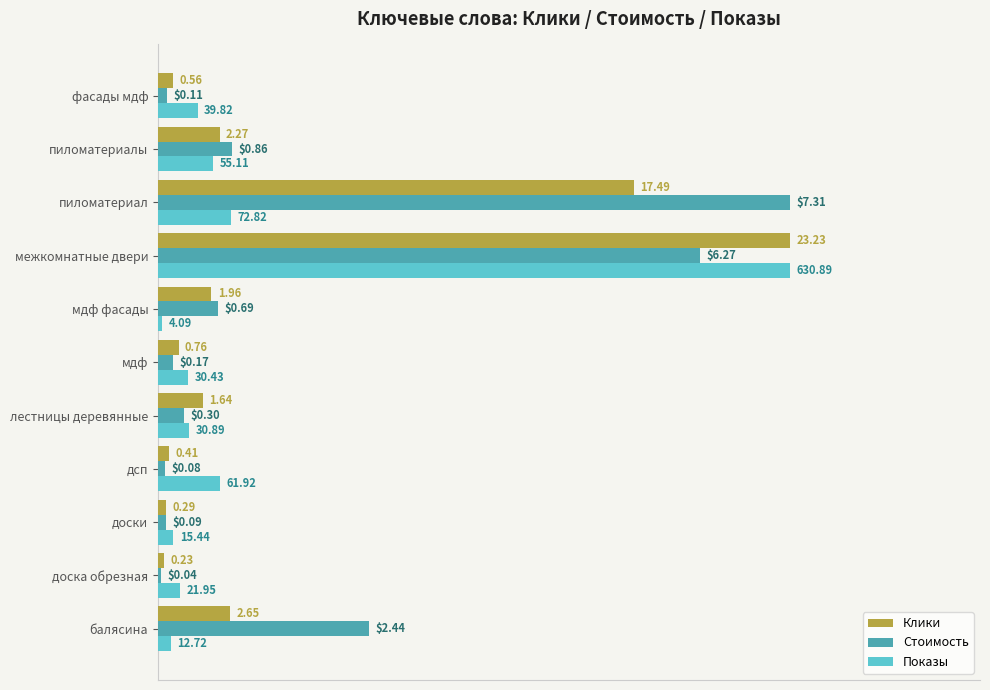

What are all the series names shown in the legend?

Клики, Стоимость, Показы